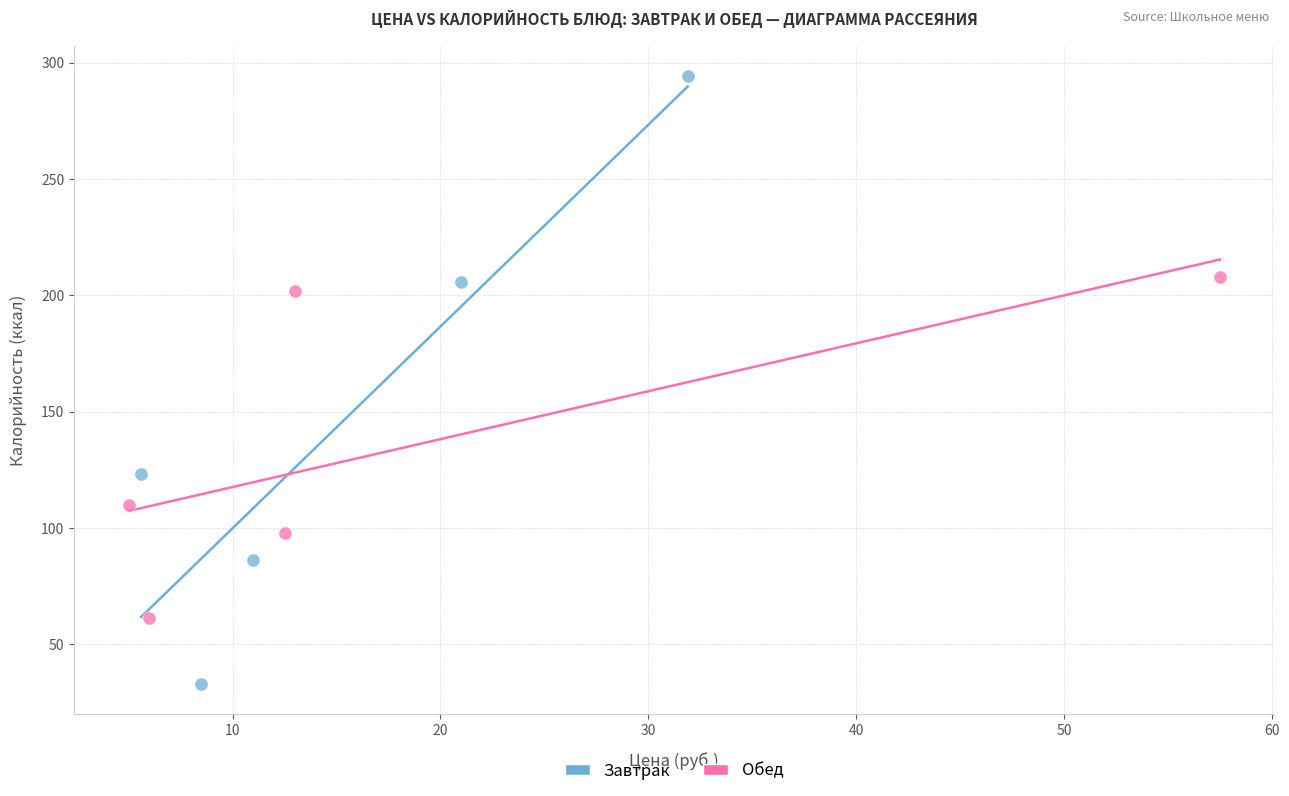

Which series contains the lowest Y value?

Завтрак